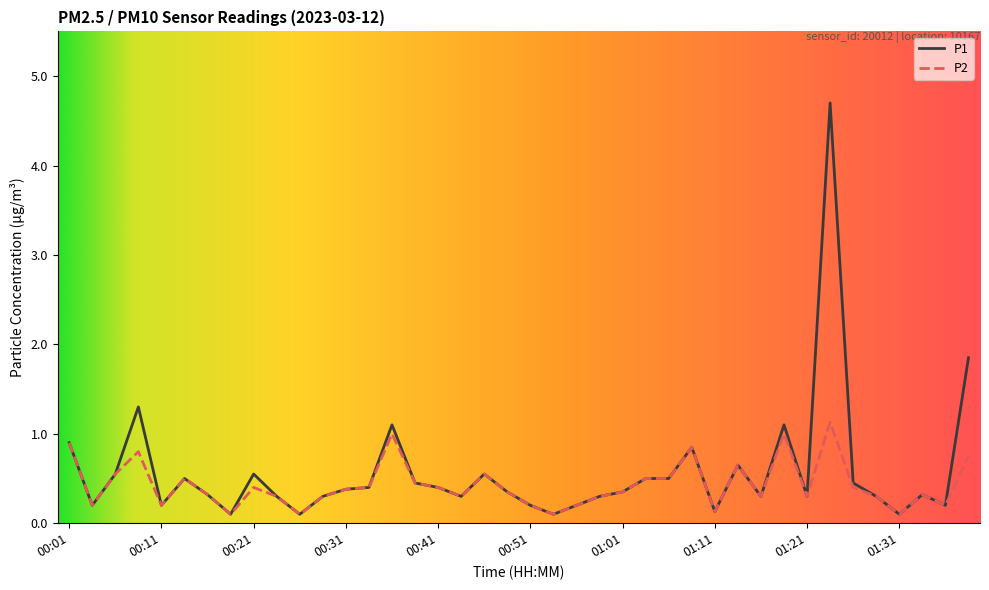

What is the highest value of the P1 series?

4.7